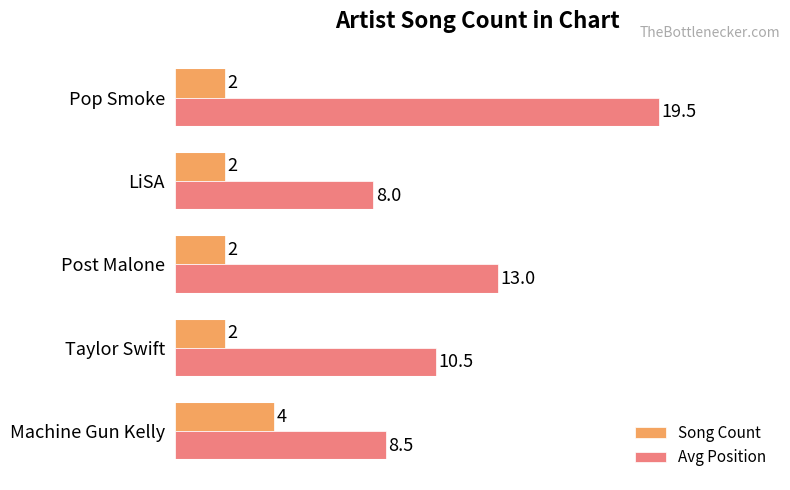

How many data points in Avg Position are above 10?

3